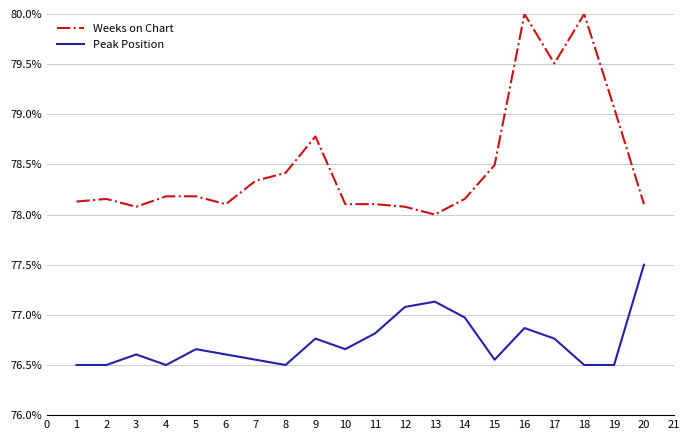

What is the difference between the maximum and minimum values in the Weeks on Chart series?

2.0